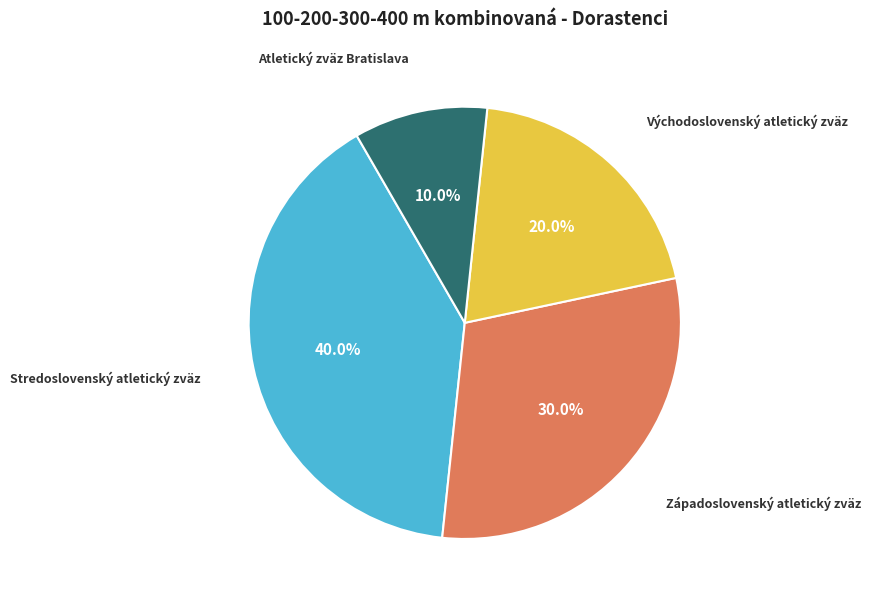

Is there a majority slice in this chart?

No